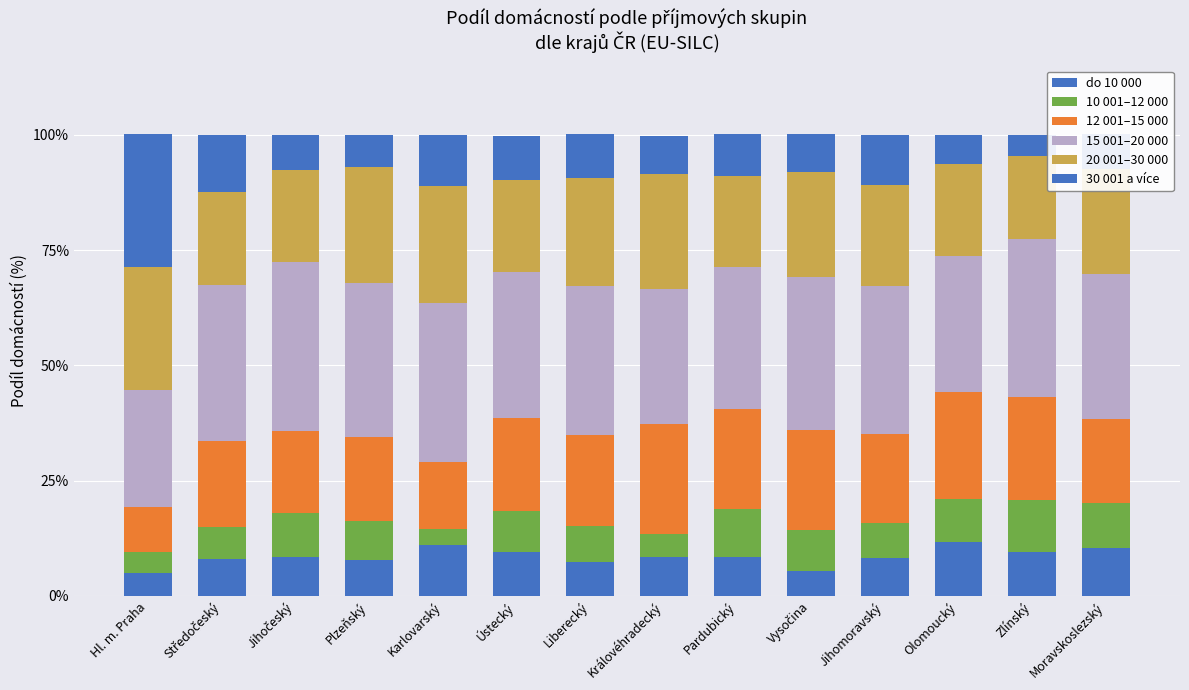

How many bars are there in total?

14